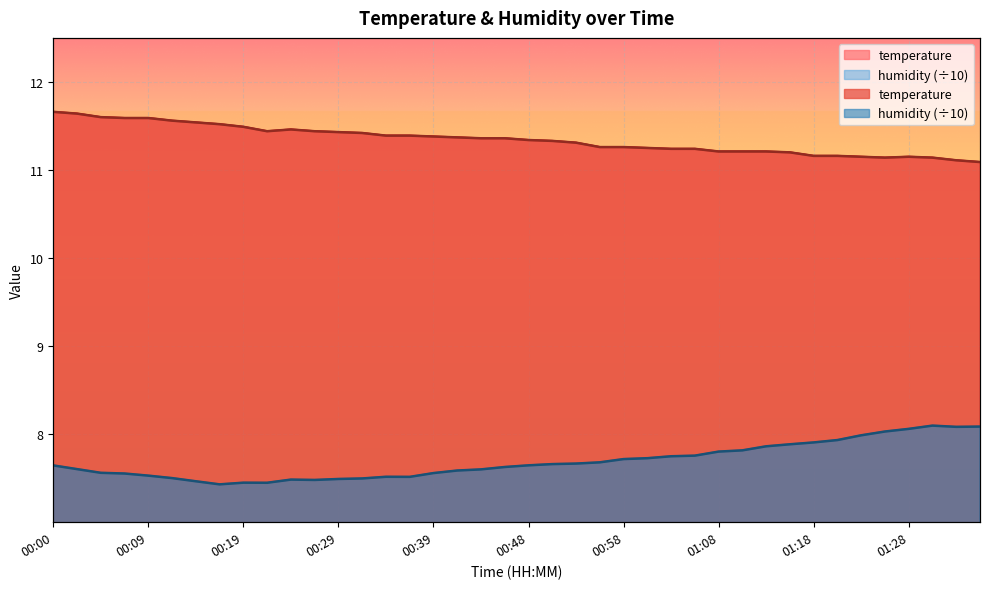

What value does the humidity series have at 00:34?

7.5